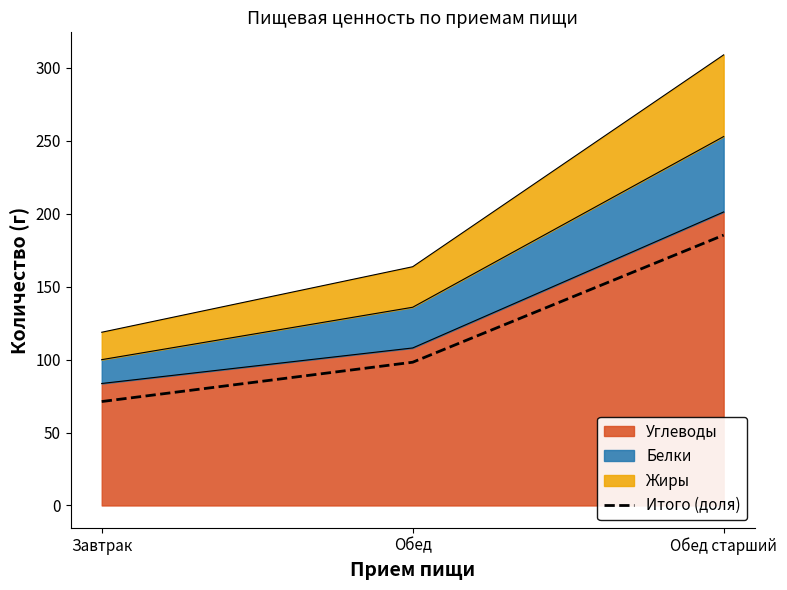

The value at Обед старший is 119.4. True or false?

False